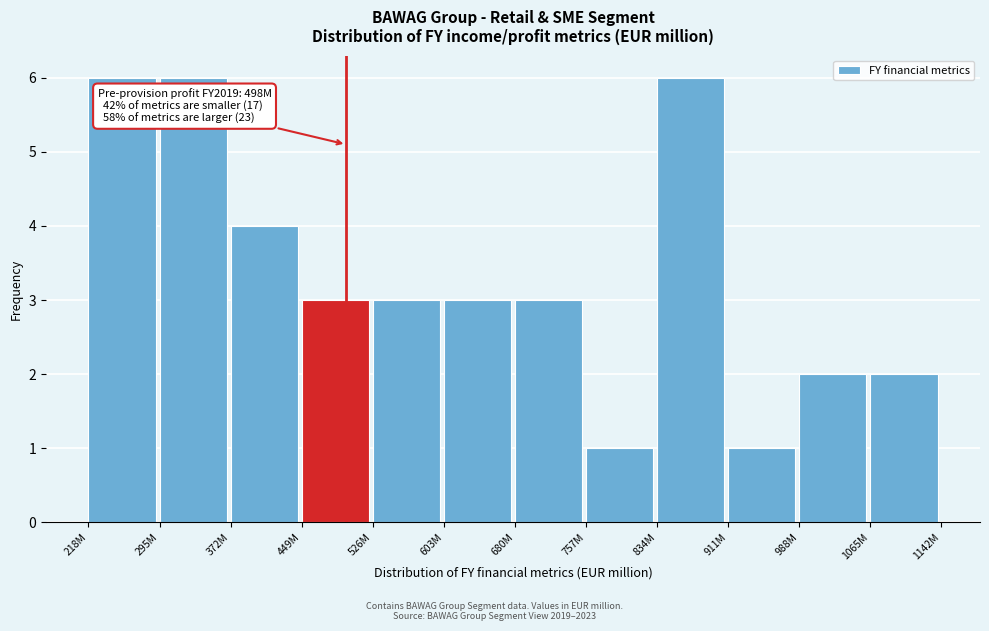

Reading left to right, extract all data points from this chart.

218M=6	295M=6	372M=4	449M=3	526M=3	603M=3	680M=3	757M=1	834M=6	911M=1	988M=2	1065M=2